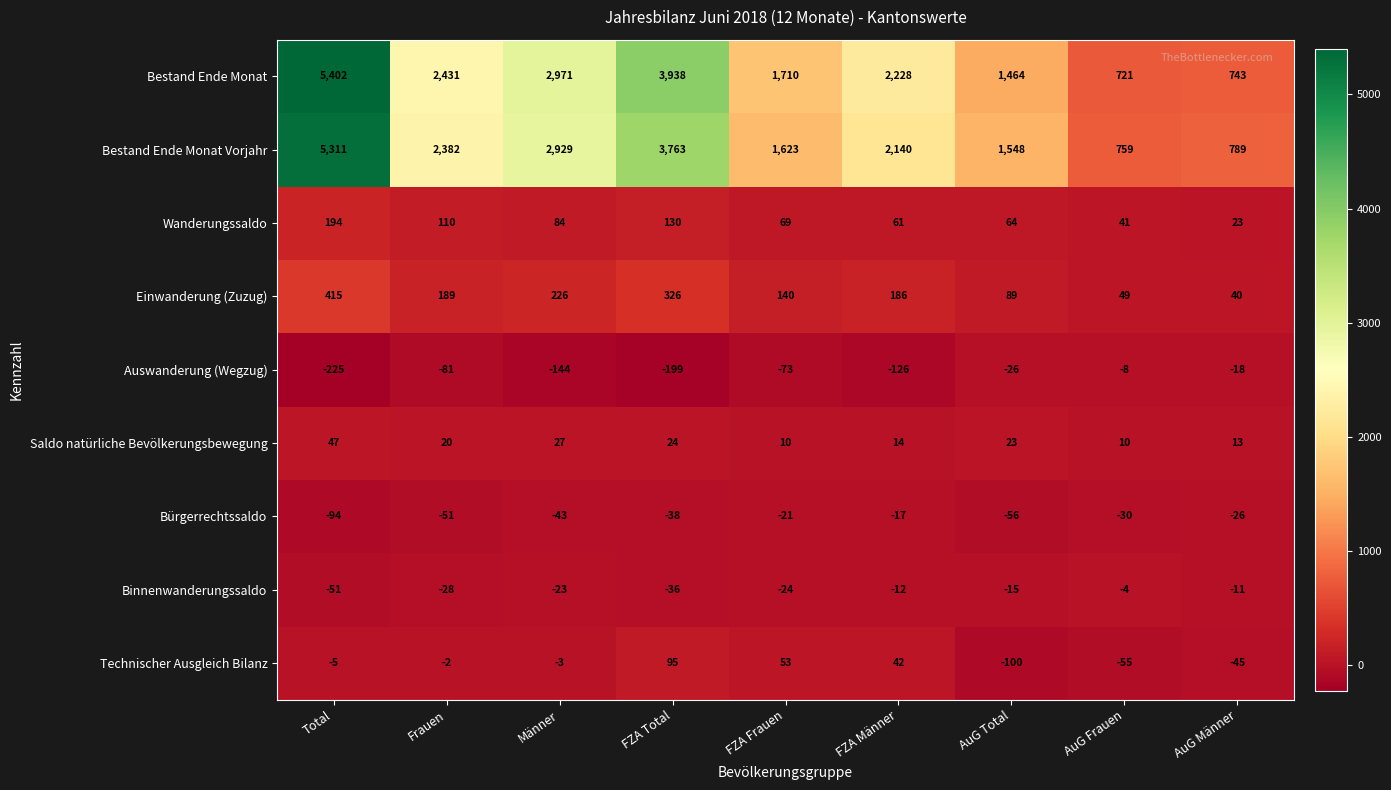

At which label is Binnenwanderungssaldo closest to -27?

Frauen